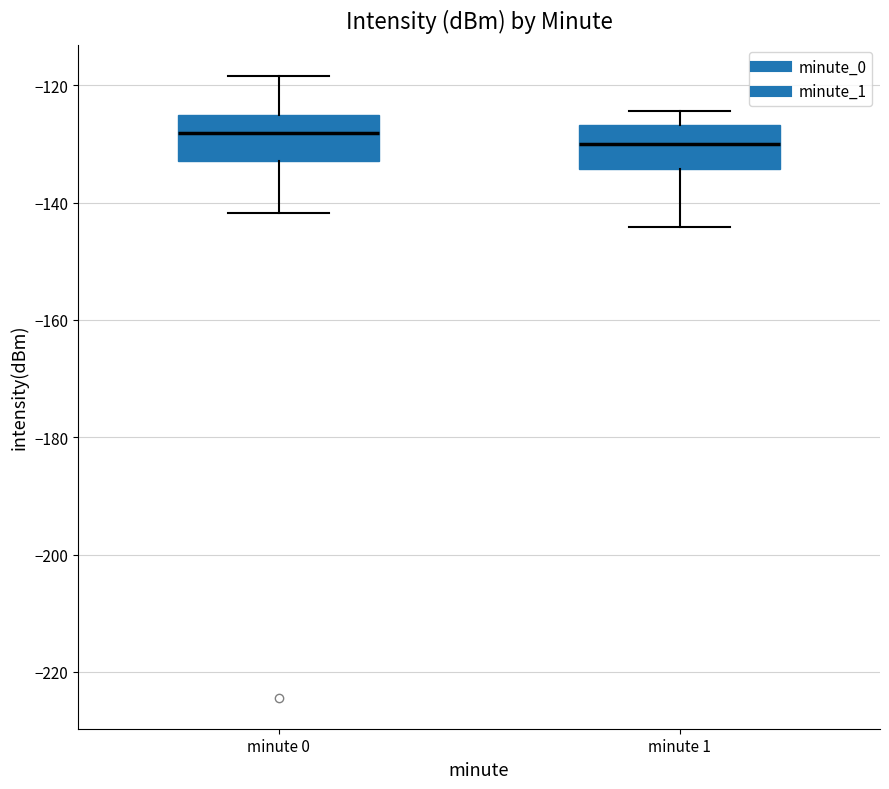

Reading left to right, transcribe this box plot: for each box, give where its median line is, the range the box spans, and where its two whiskers end, as read against the y-axis. The values are not printed on the chart, so give them approximately, as read against the axis.

minute 0: median -128, box -132 to -126, whiskers -142 to -118
minute 1: median -130, box -134 to -126, whiskers -144 to -124